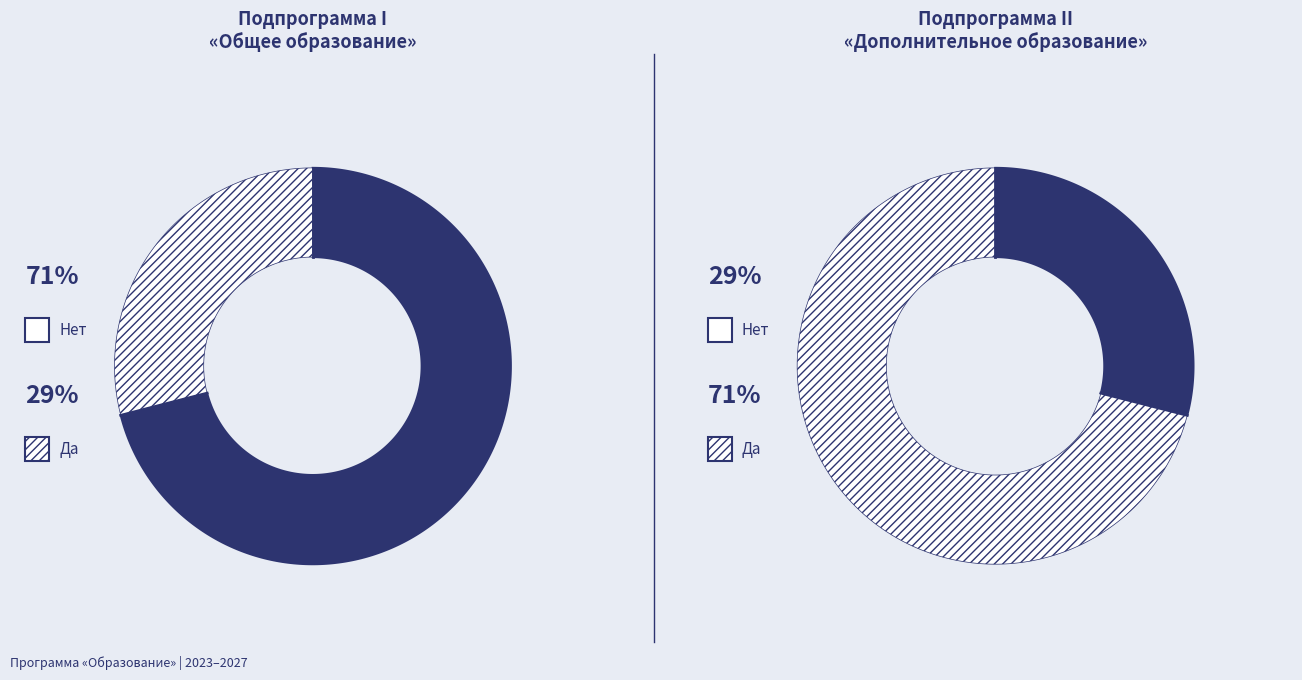

Is it true that Подпрограмма II «Дополнительное образование» is 29% of the pie?

True